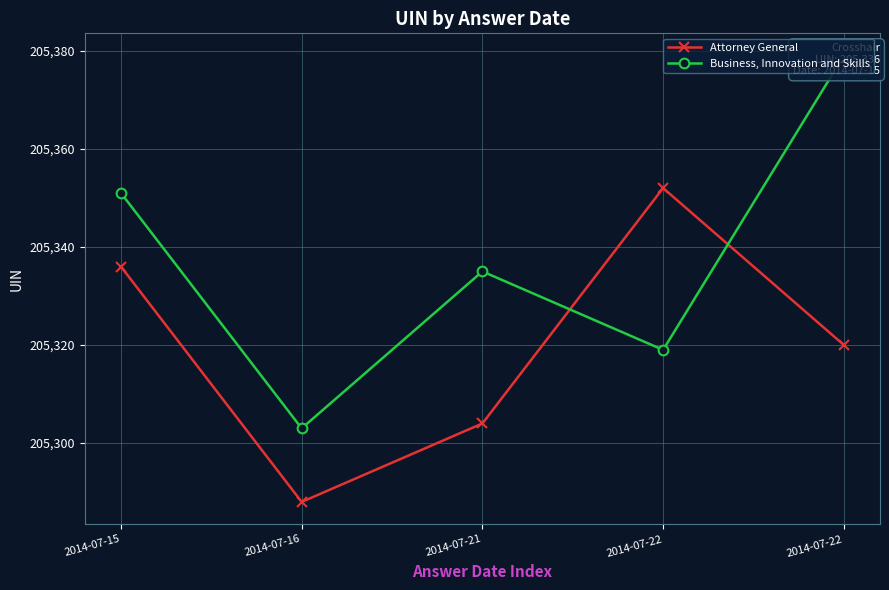

The Attorney General series shows 205320 at 2014-07-22. True or false?

True